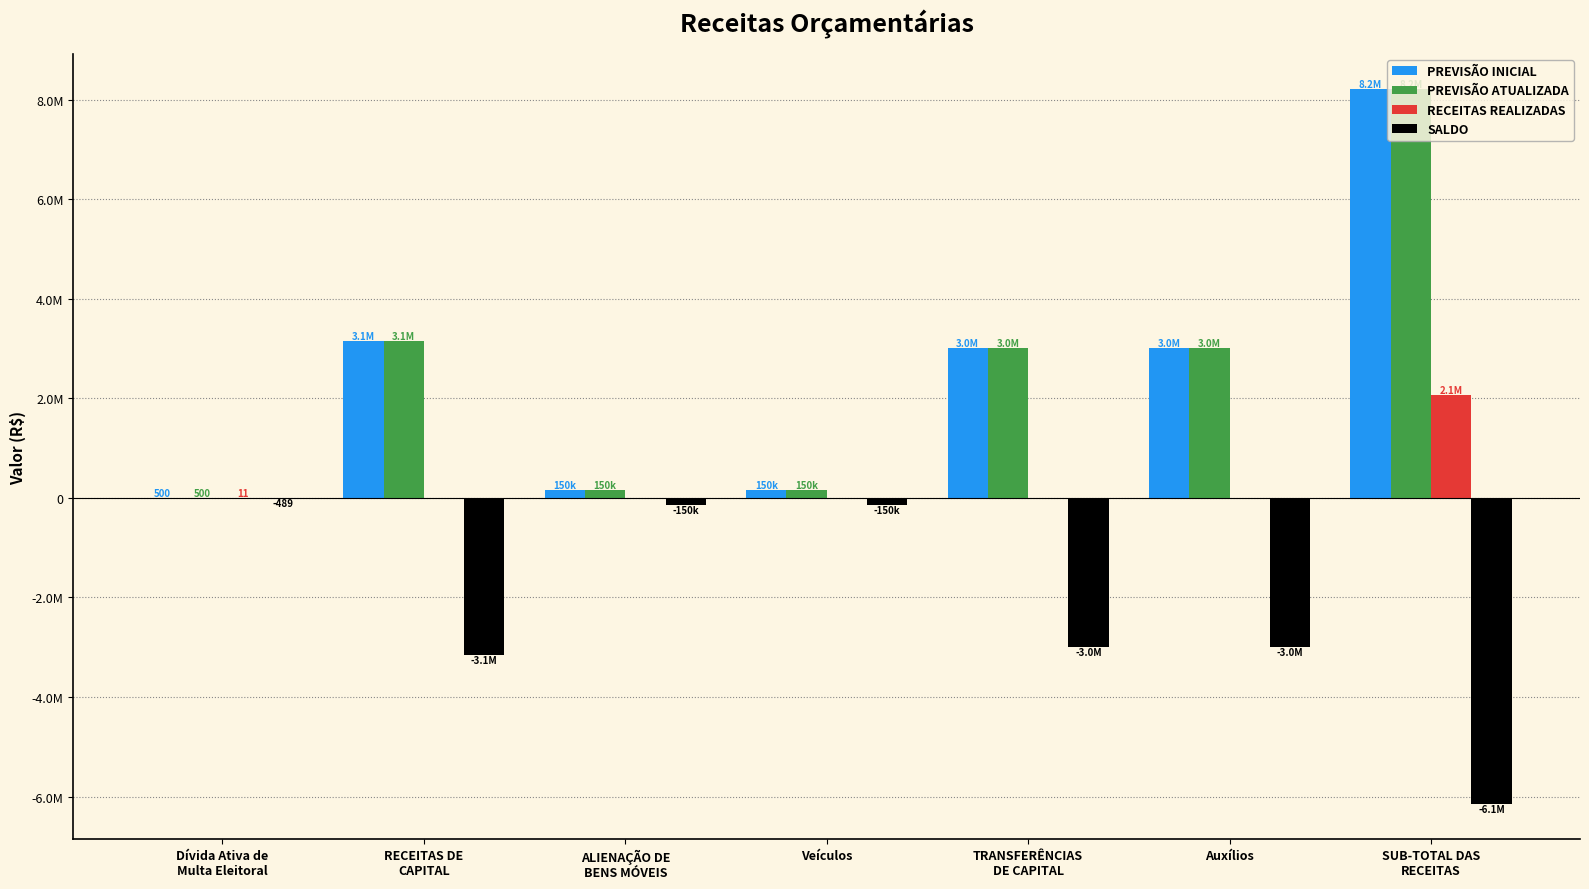

Between Dívida Ativa de
Multa Eleitoral and SUB-TOTAL DAS
RECEITAS, which is larger?

SUB-TOTAL DAS
RECEITAS